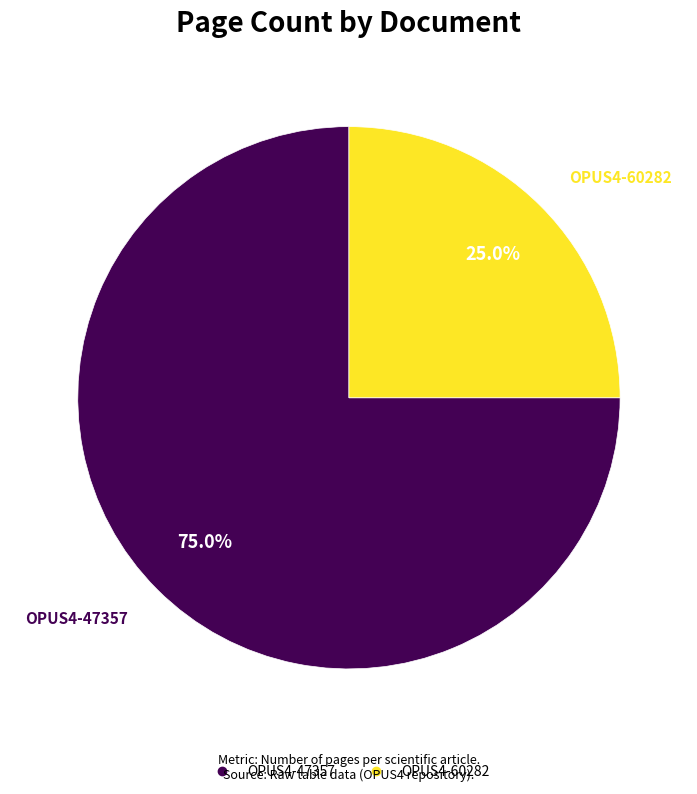

Which category has the smallest portion of the pie?

OPUS4-60282